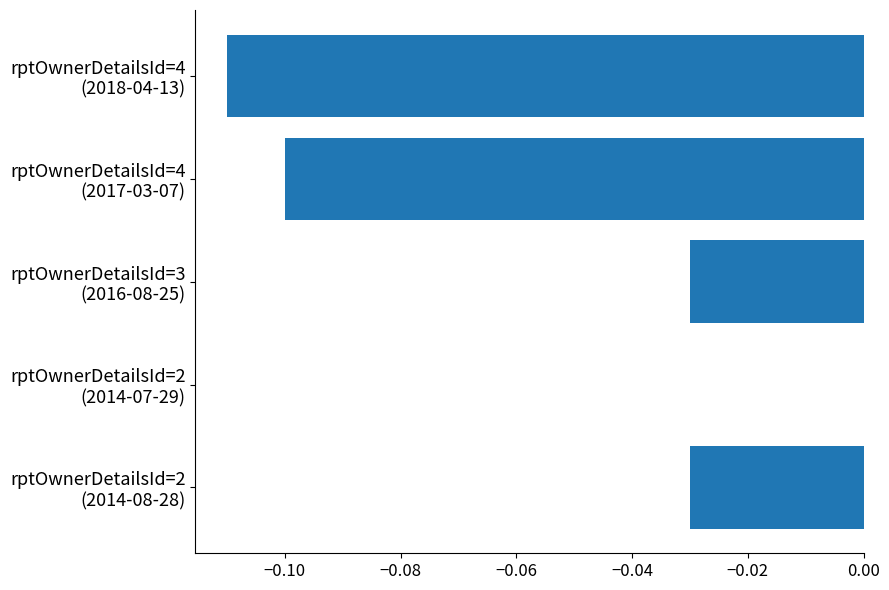

What is the sum of all values?

-0.3